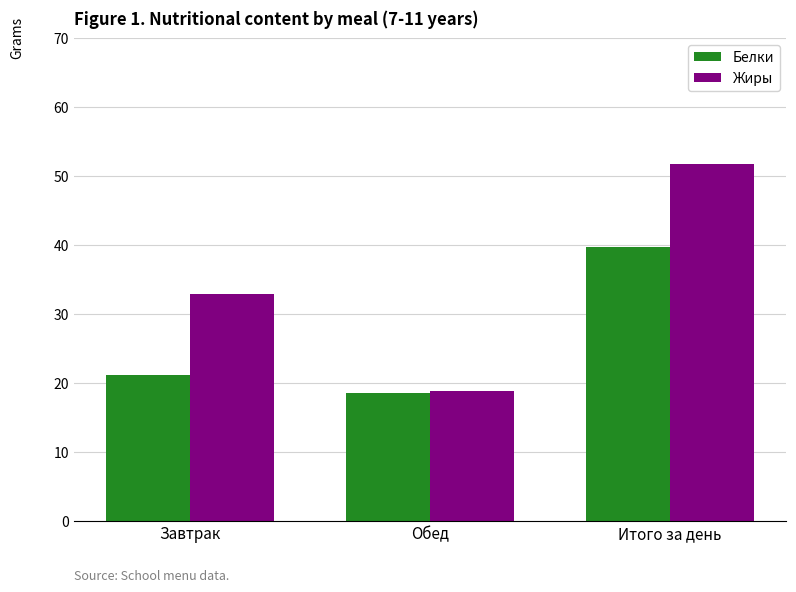

Which series has the widest spread of values?

Жиры